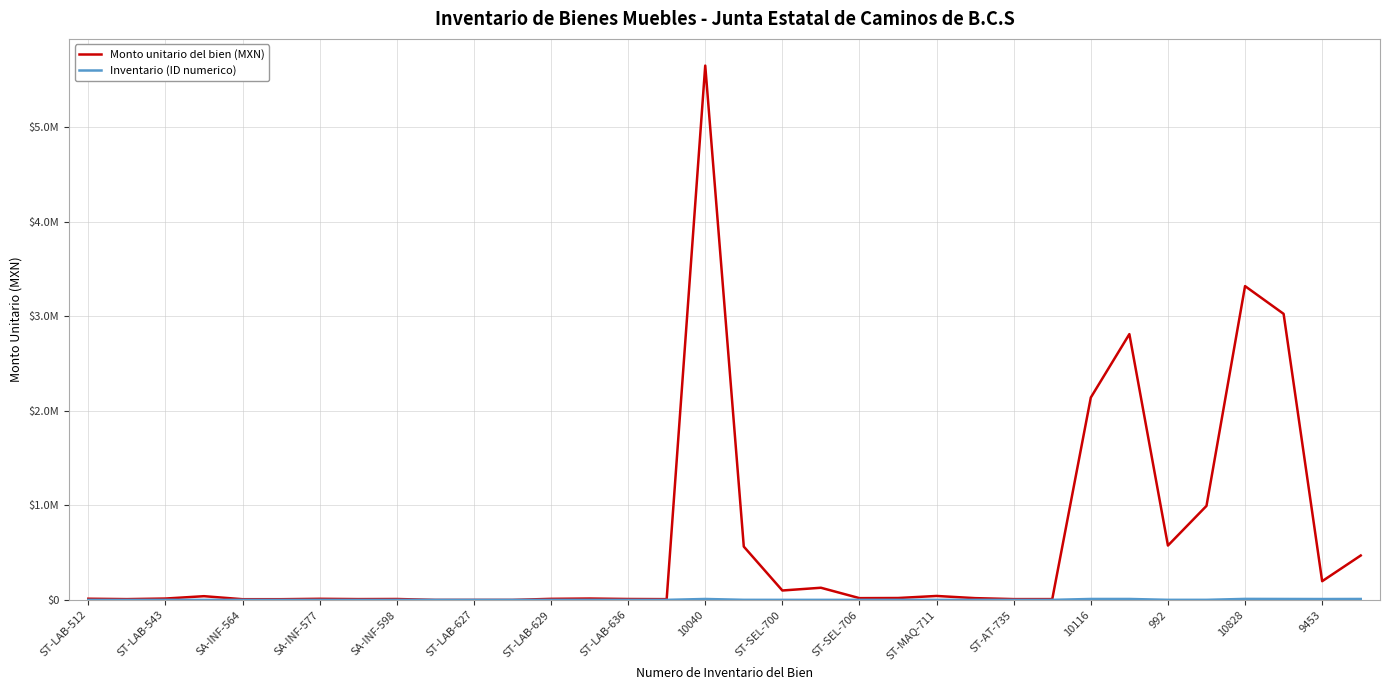

Rank the series by their average value, from highest to lowest.

Monto unitario del bien (MXN), Inventario (ID numerico)